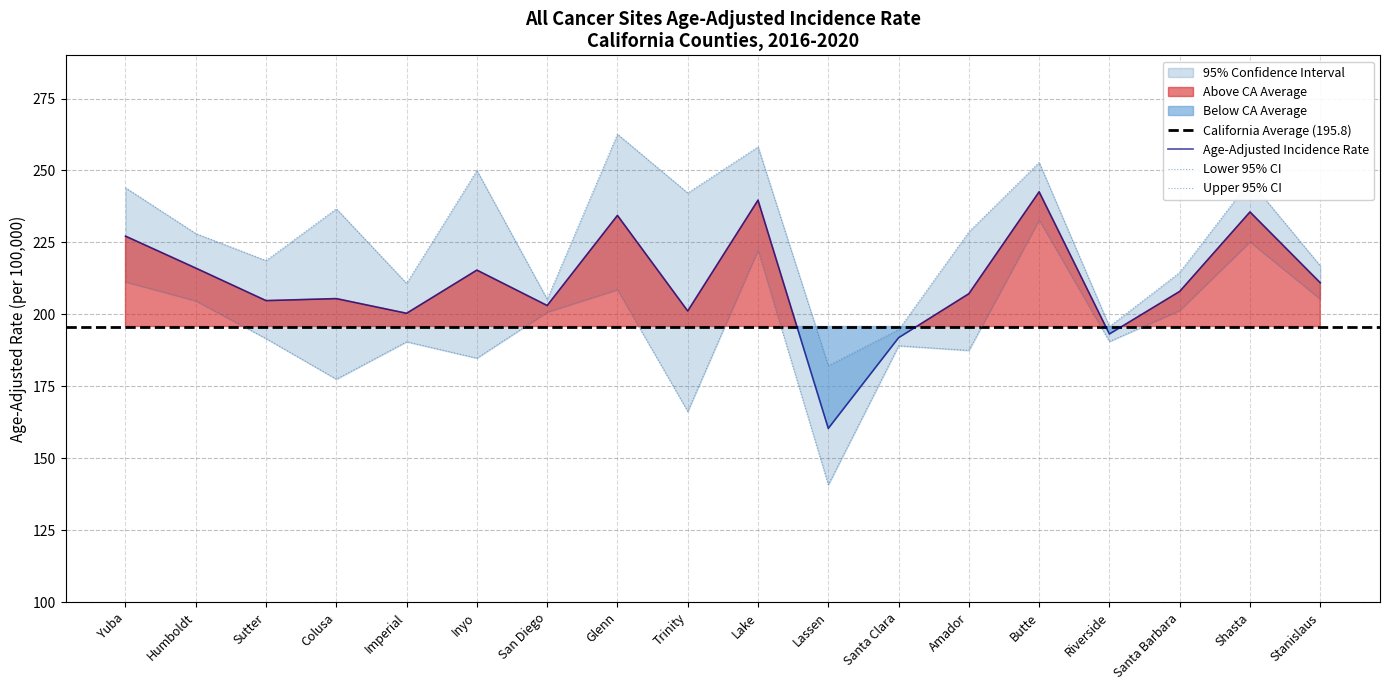

True or false: Upper 95% CI and Age-Adjusted Rate intersect in this chart.

False